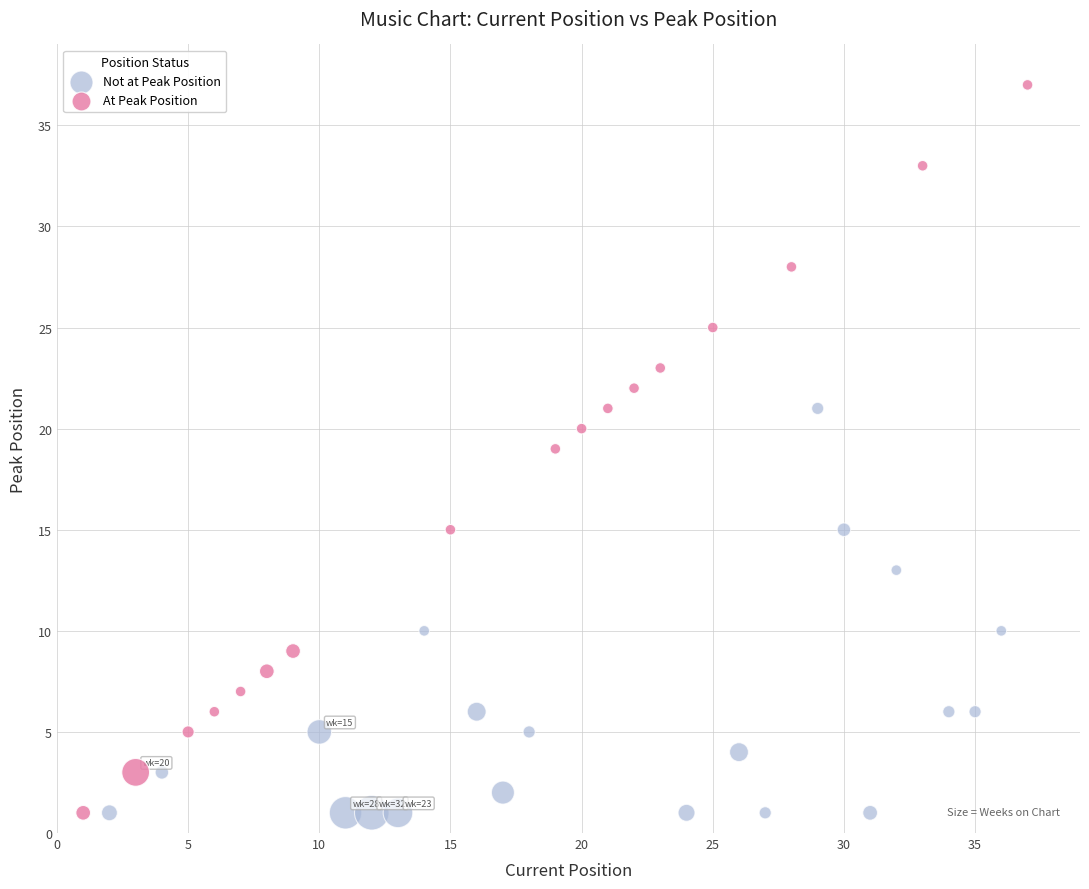

Which series contains the highest Y value?

At Peak Position